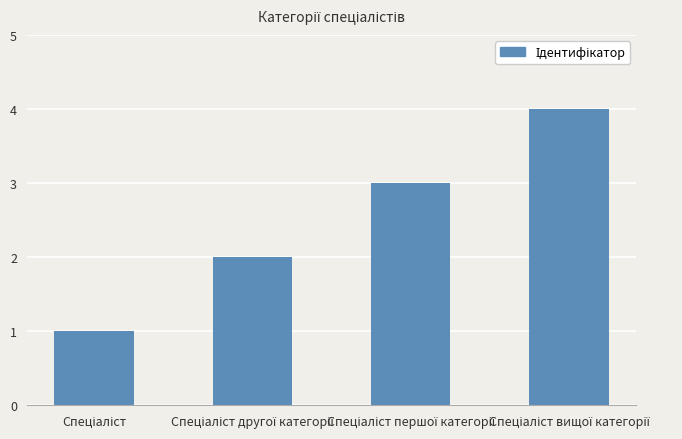

What is the maximum value shown in the chart?

4